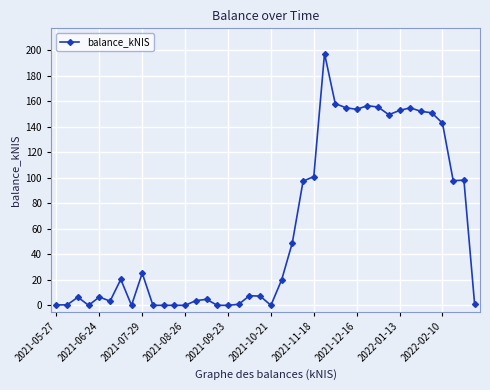

True or false: there are more than 1 points higher than both neighbors.

True